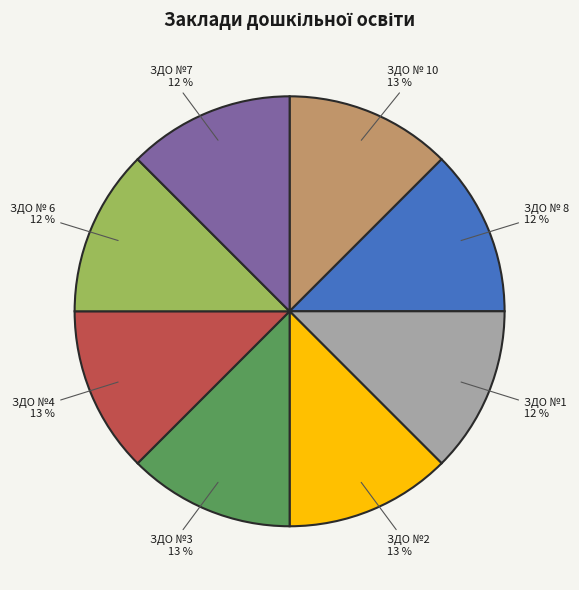

Is ЗДО № 8 the majority of the pie?

No